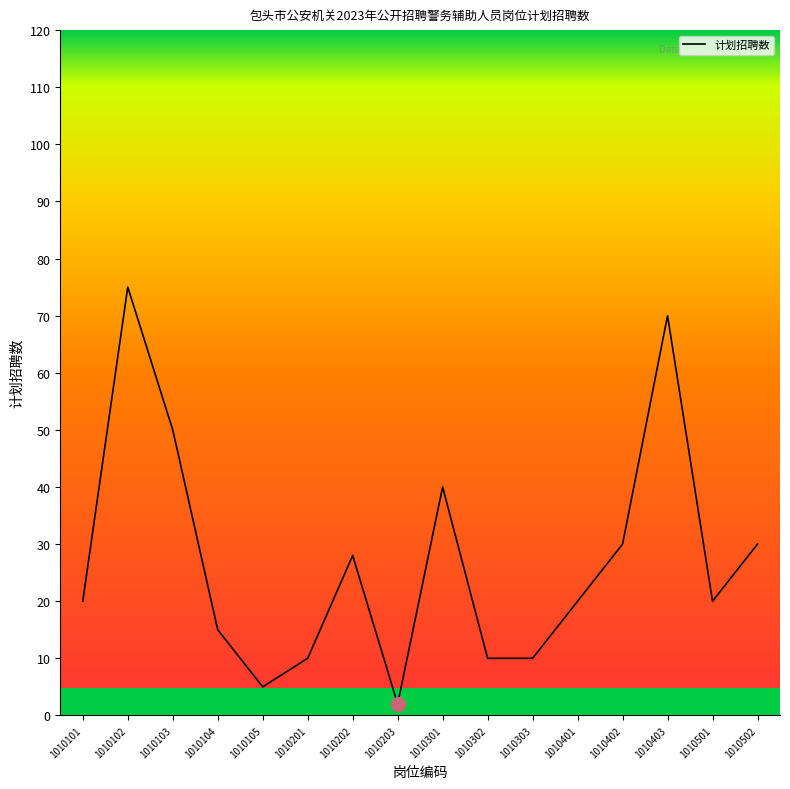

At which label does the data first exceed 20?

1010102